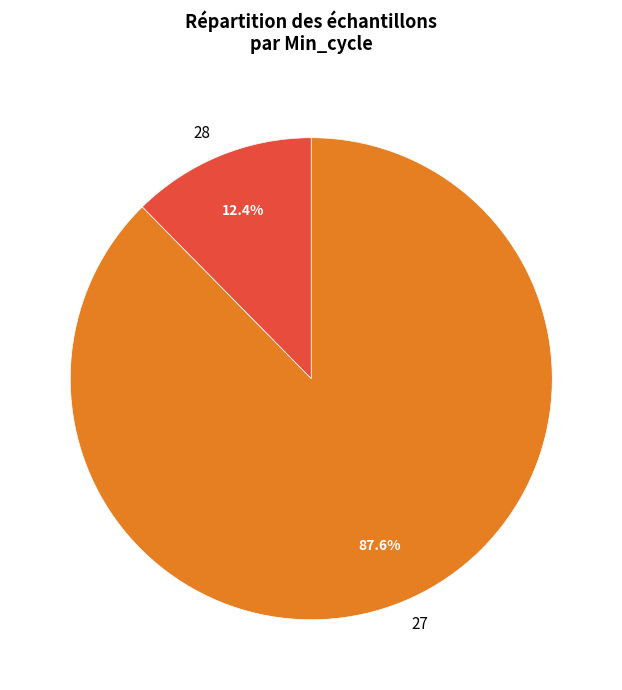

Rank the categories by value from highest to lowest.

27, 28